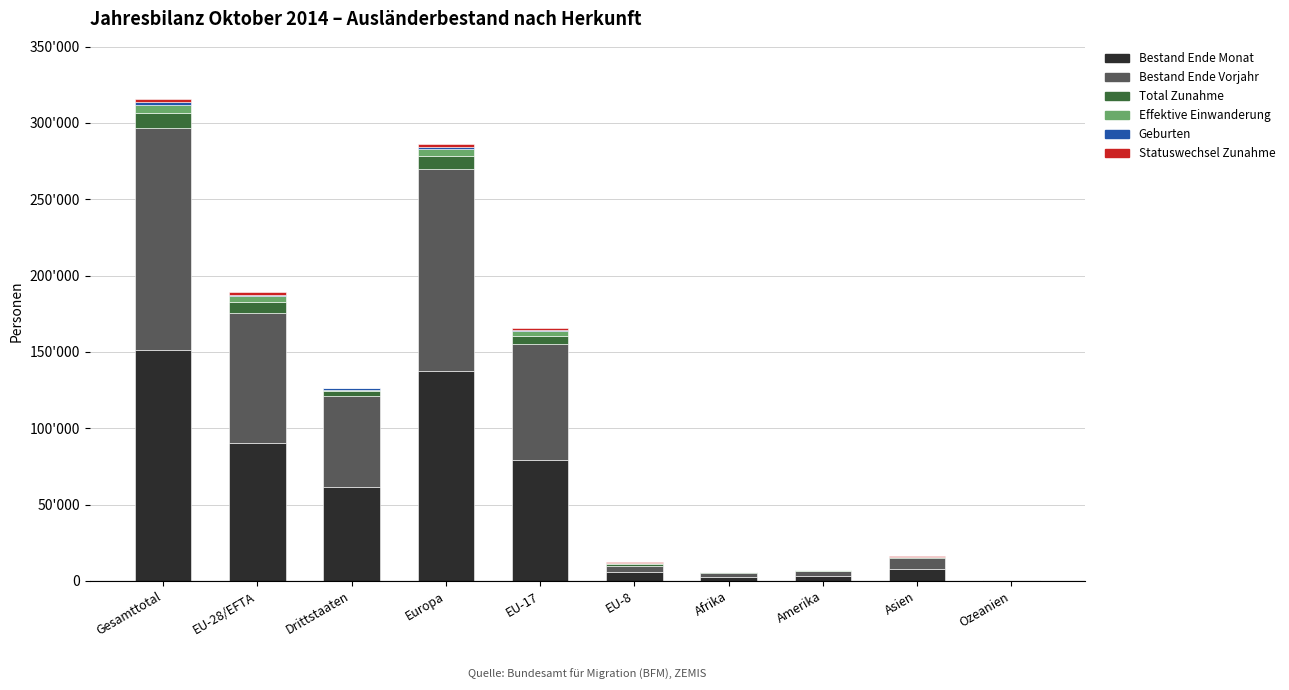

True or false: Statuswechsel Zunahme has a value of 110 at Asien.

False